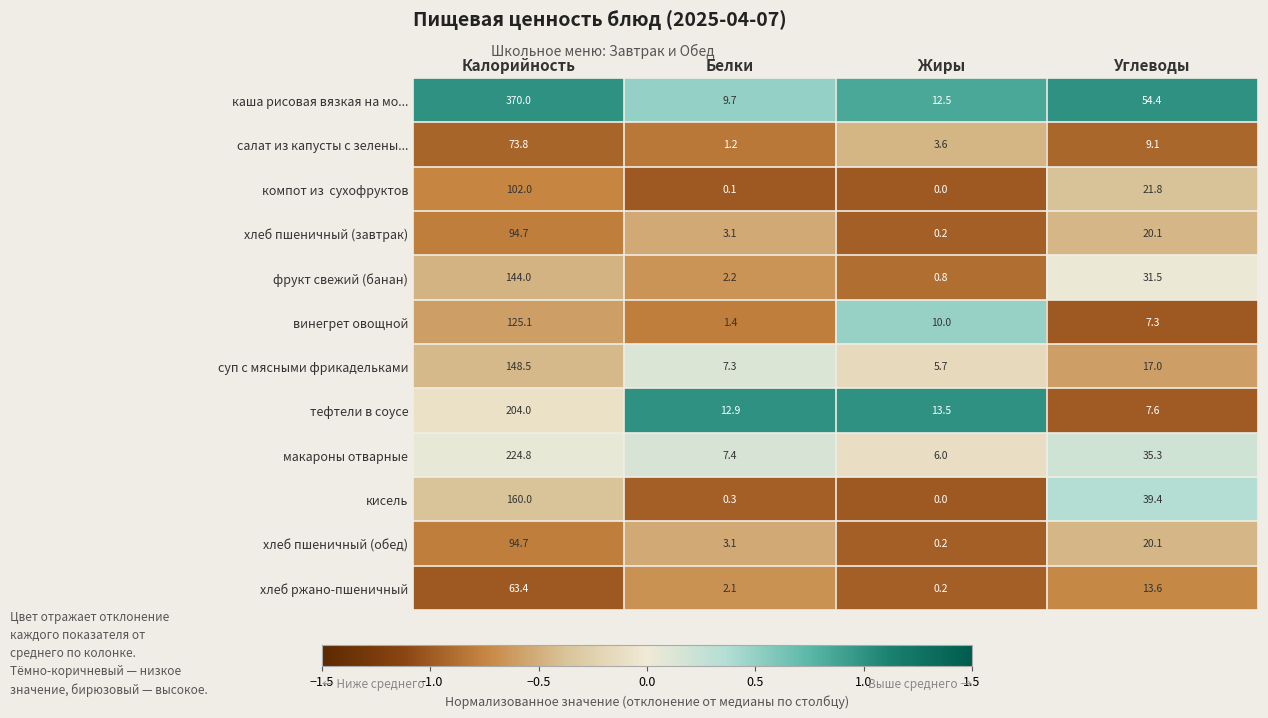

What is the total value across all series at Калорийность?

1805.0